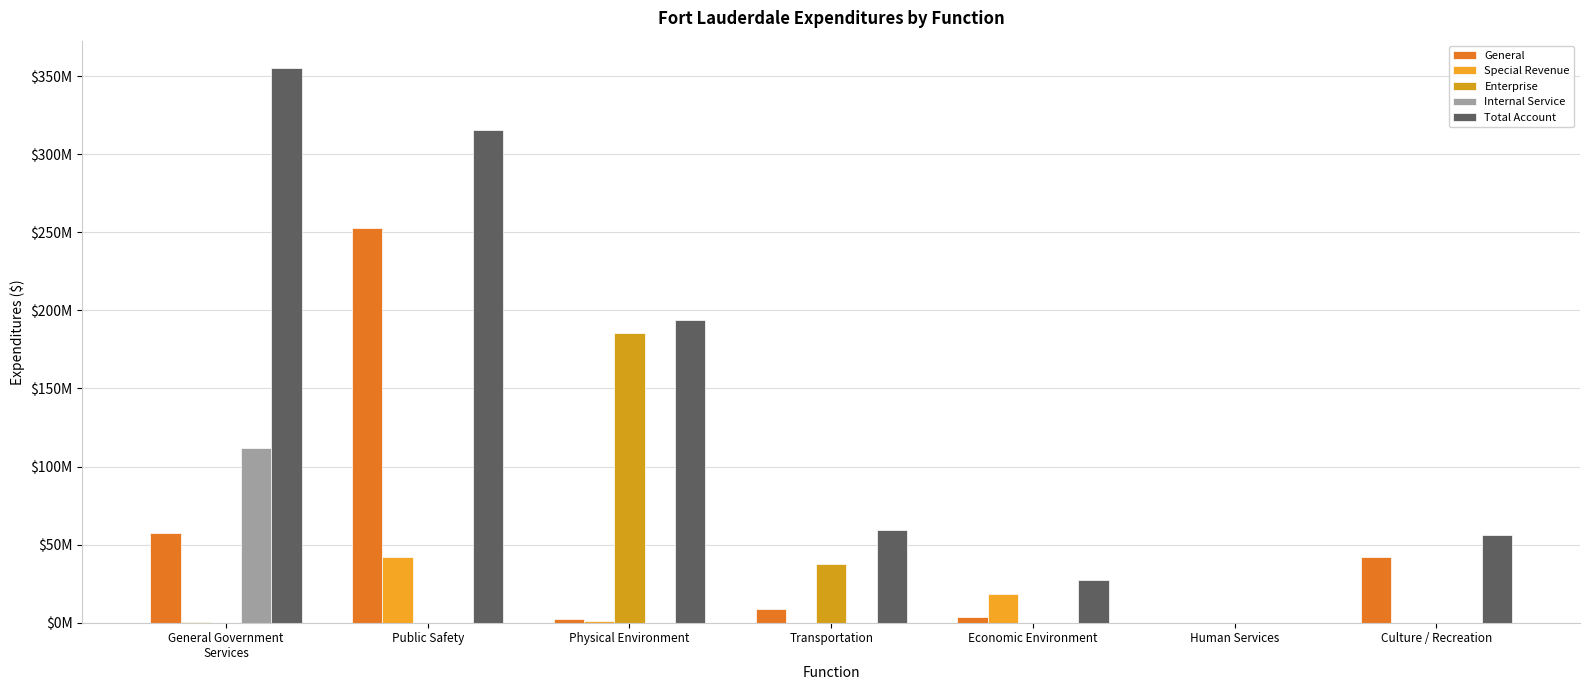

Reading left to right, list all the values displayed in this chart.

General: General Government
Services=57374723	Public Safety=252568886	Physical Environment=2592460	Transportation=8674913	Economic Environment=3537442	Human Services=108066	Culture / Recreation=42220304
Special Revenue: General Government
Services=443074	Public Safety=41766842	Physical Environment=1005459	Transportation=50476	Economic Environment=18611259	Human Services=0	Culture / Recreation=99012
Enterprise: General Government
Services=0	Public Safety=0	Physical Environment=185214968	Transportation=37417336	Economic Environment=0	Human Services=0	Culture / Recreation=0
Internal Service: General Government
Services=111998706	Public Safety=0	Physical Environment=0	Transportation=0	Economic Environment=0	Human Services=0	Culture / Recreation=0
Total Account: General Government
Services=354950418	Public Safety=315431399	Physical Environment=193646765	Transportation=59449013	Economic Environment=27056757	Human Services=108066	Culture / Recreation=56352336